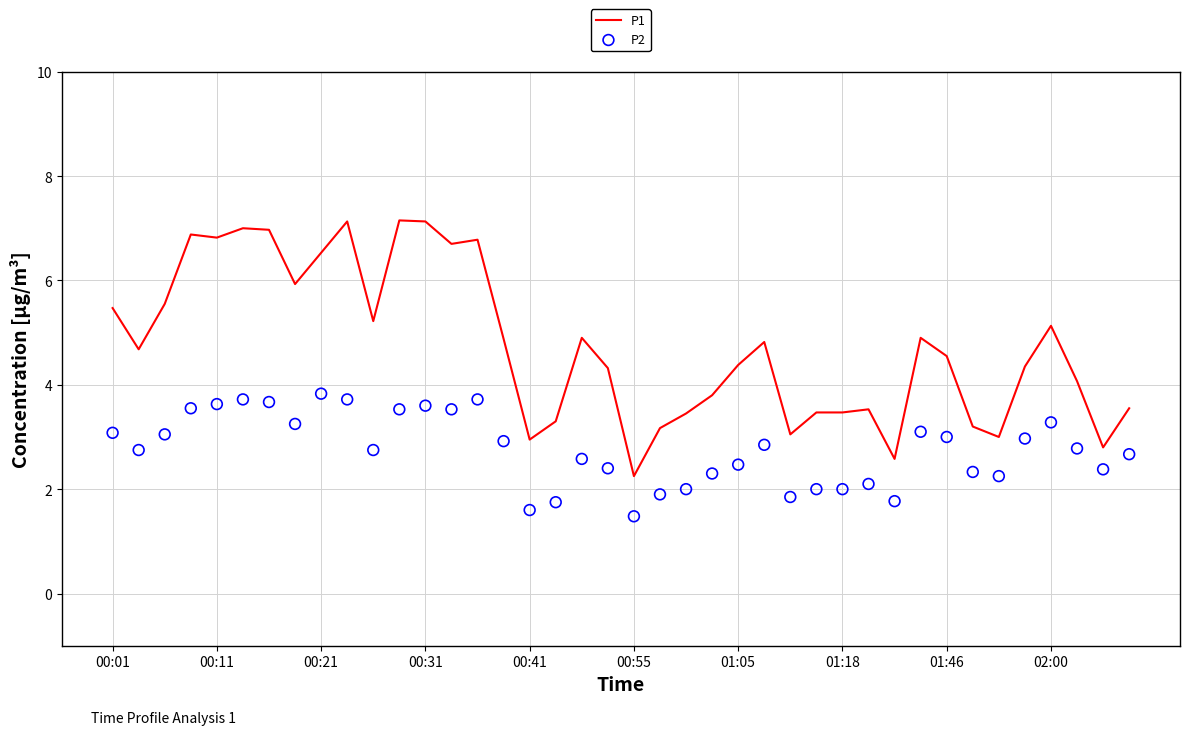

At how many categories does at least one series exceed 1?

40